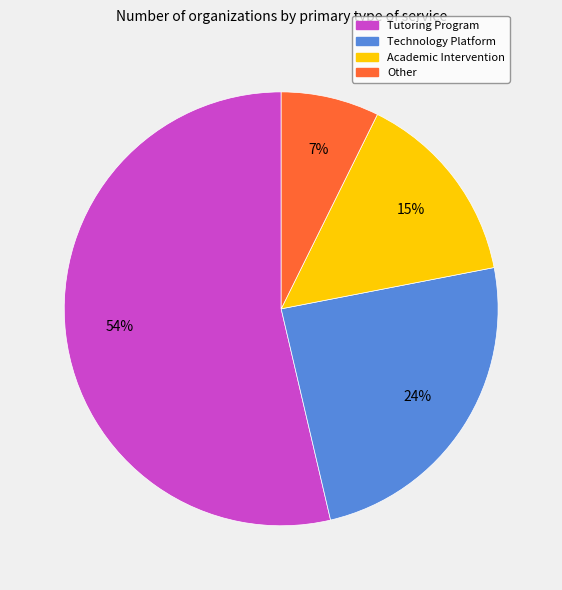

To the nearest percent, what is the difference between the Academic Intervention and Tutoring Program slice percentages?

39%